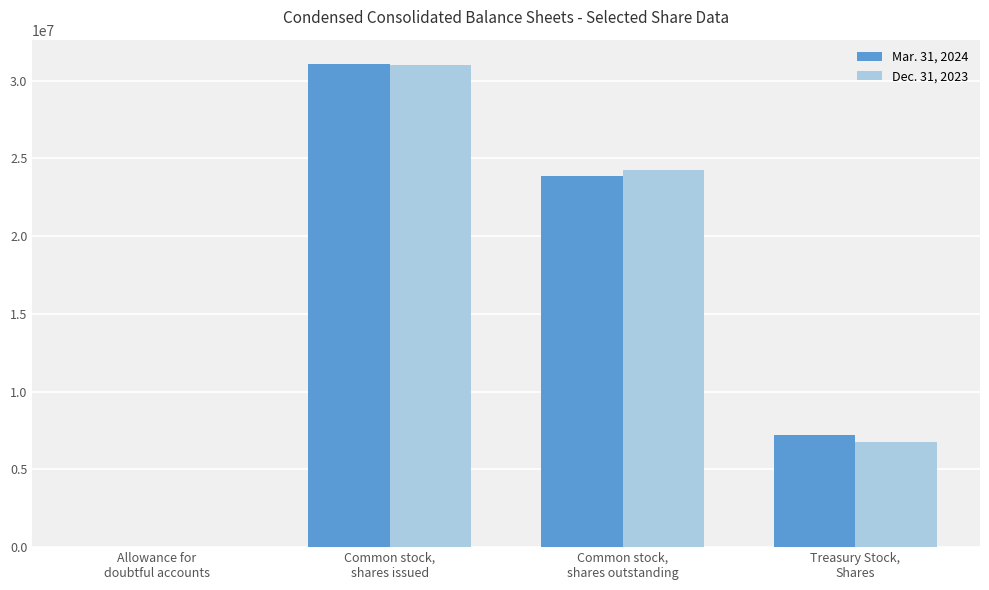

At which category is the sum across all series the highest?

Common stock,
shares issued